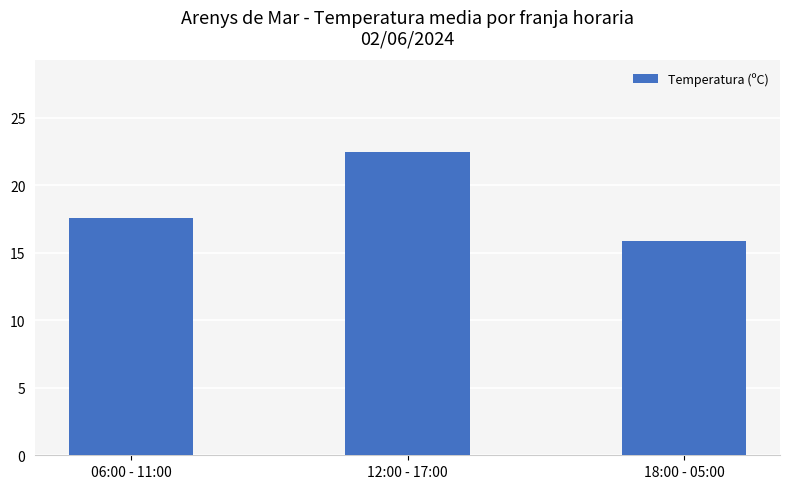

What is the sum of the values at 06:00 - 11:00 and 12:00 - 17:00?

40.1